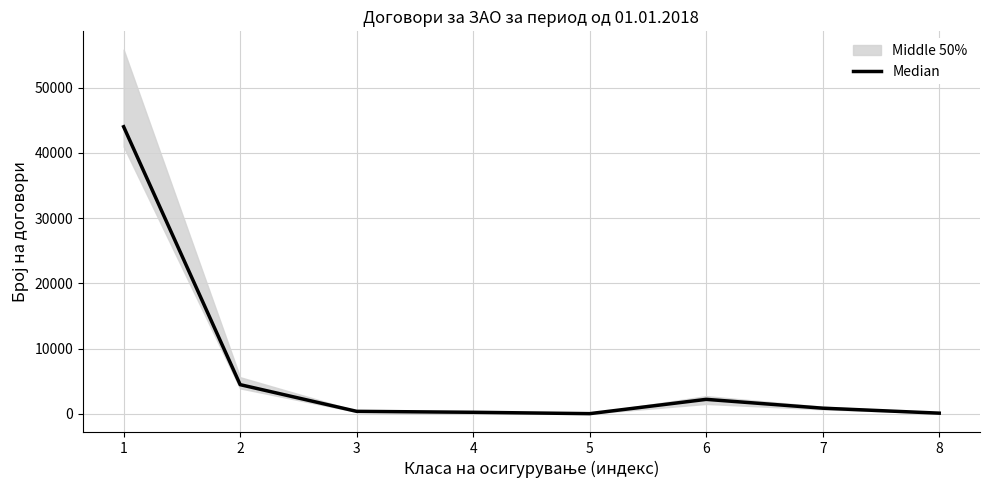

Where is the data nearest to the value 22027?

2